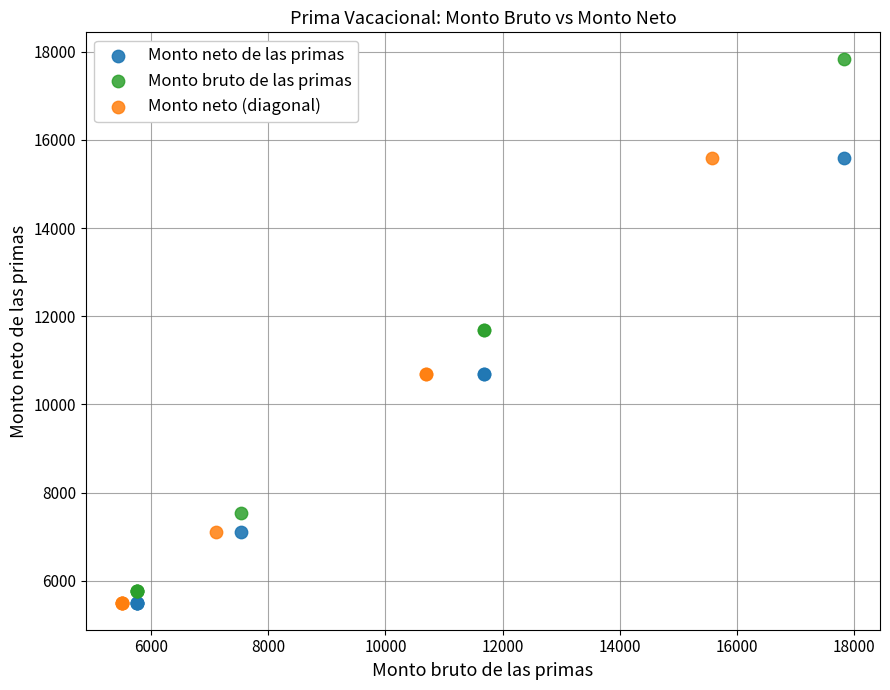

Which series contains the highest Y value?

Monto bruto de las primas